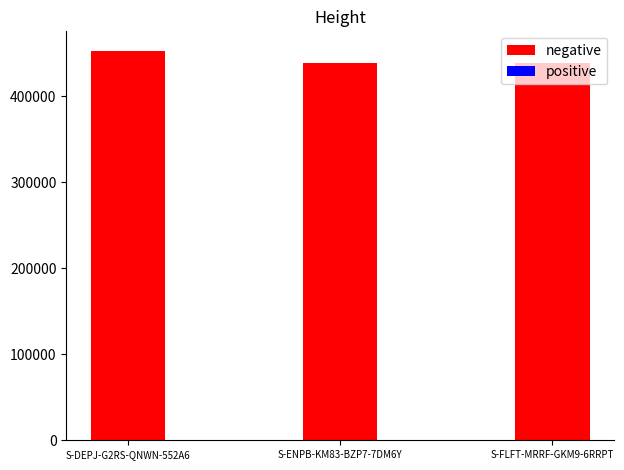

How many bars are there in each group?

2